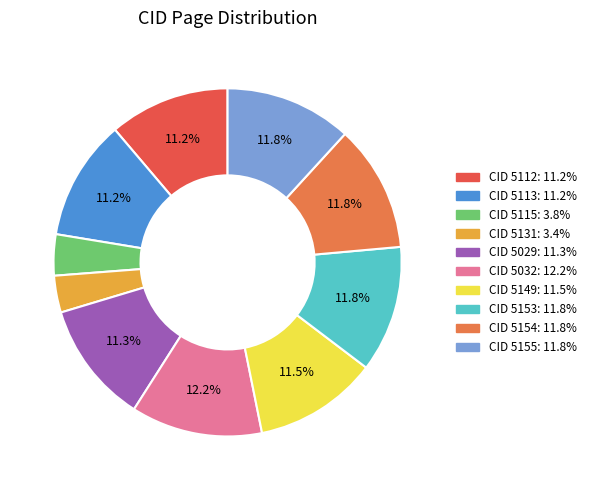

Count the number of slices in the pie.

10